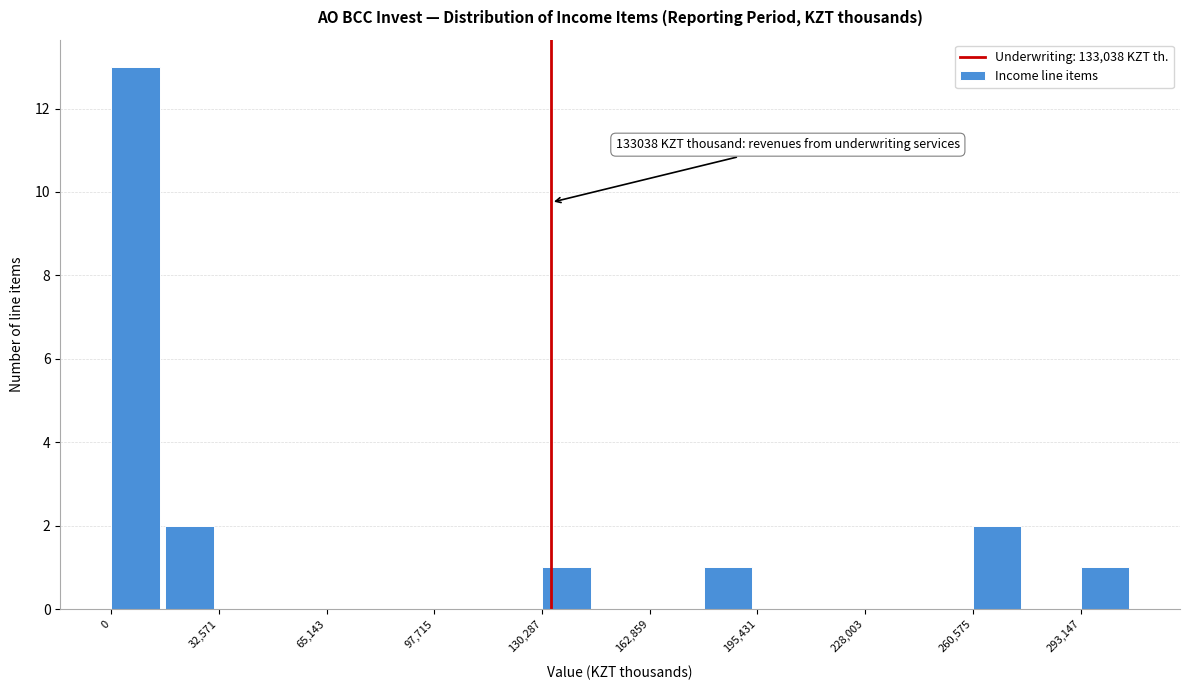

Read against the x-axis, roughly where is the centre of the tallest bar?

5000